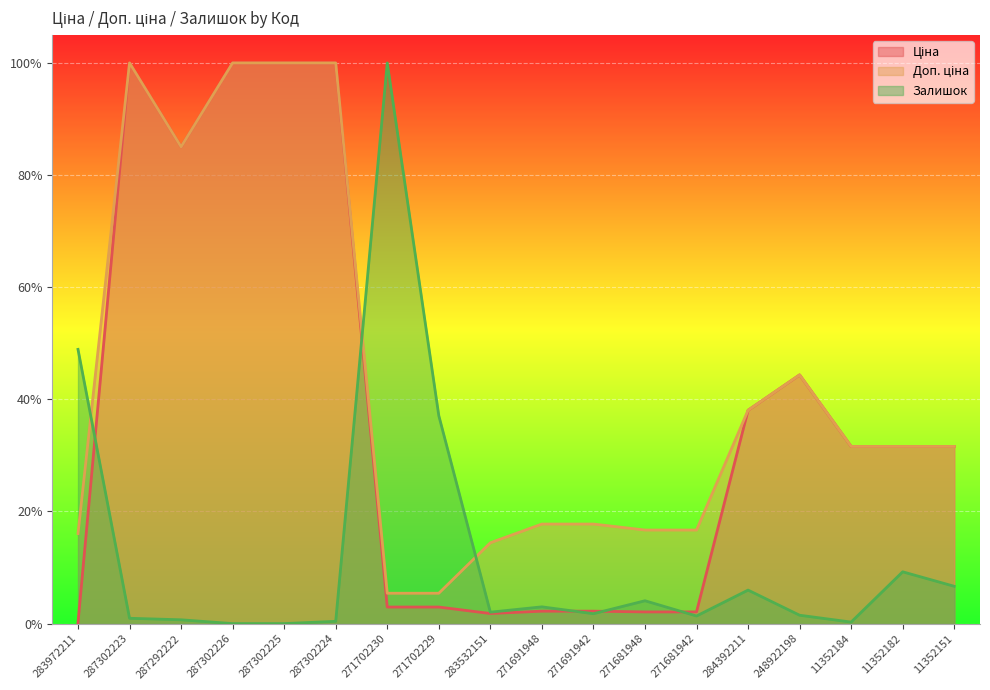

List the series in order of their overall mean, lowest first.

Залишок, Ціна, Доп. ціна